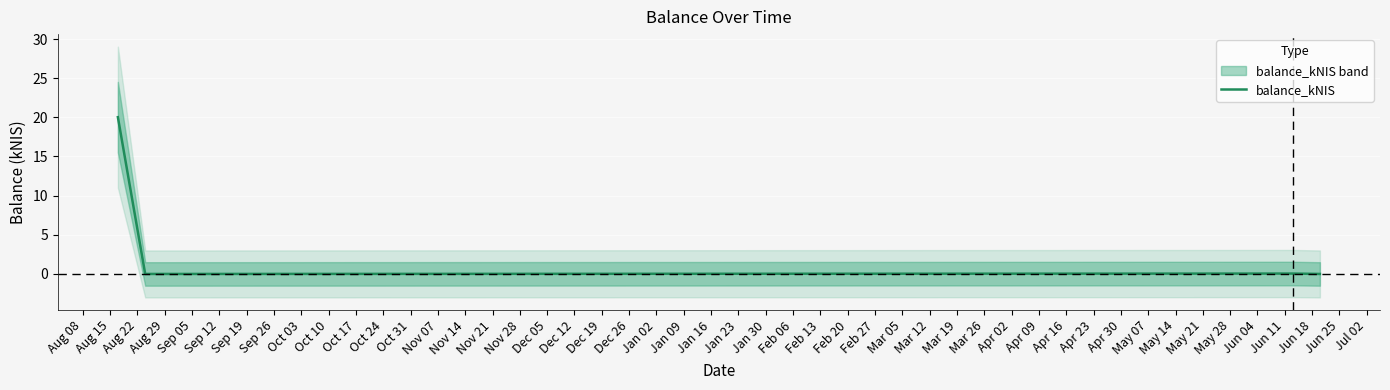

What is the highest value of the balance_kNIS series?

20.0